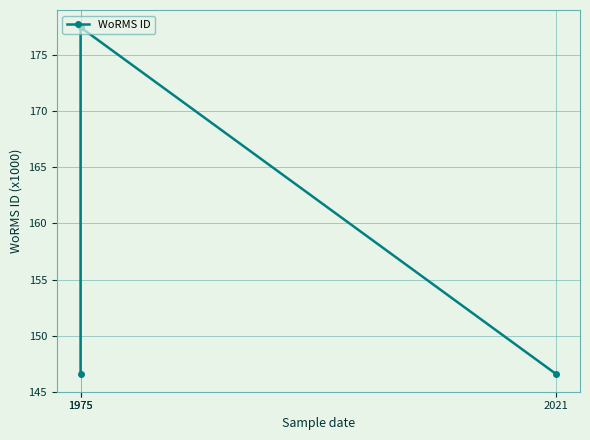

Count the number of data series in this chart.

1